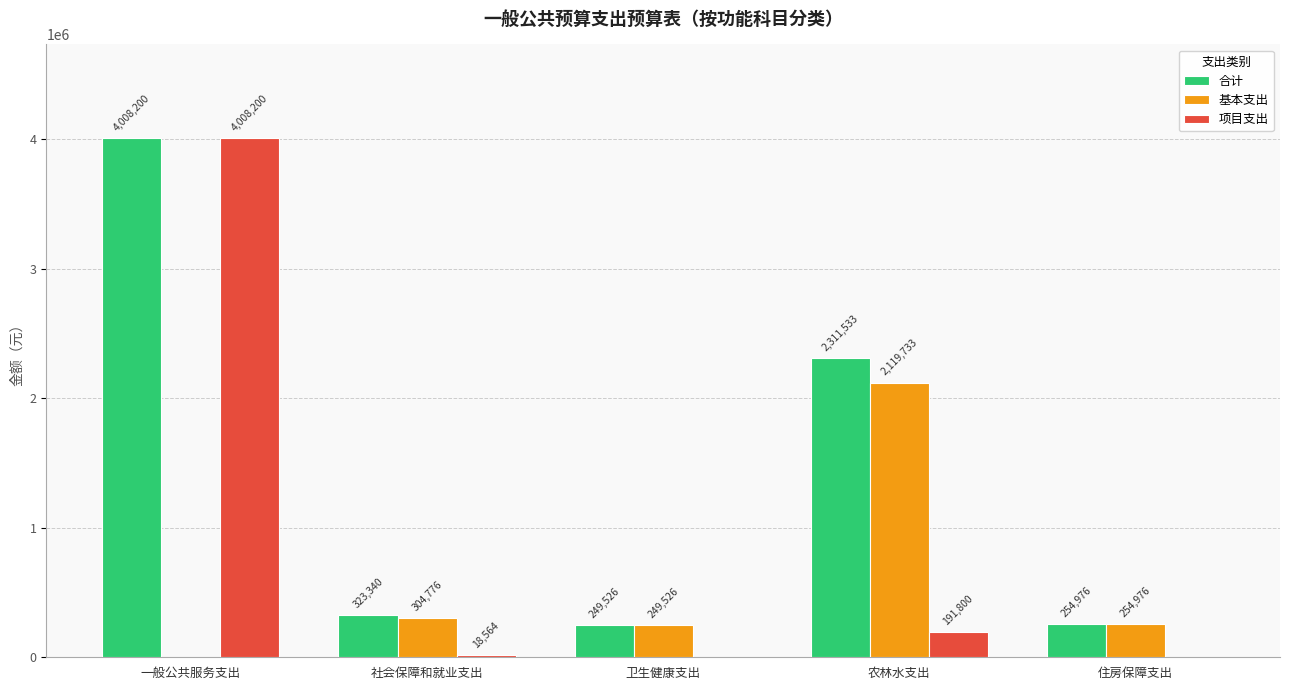

What is the difference between the 项目支出 values at 农林水支出 and 卫生健康支出?

191800.0